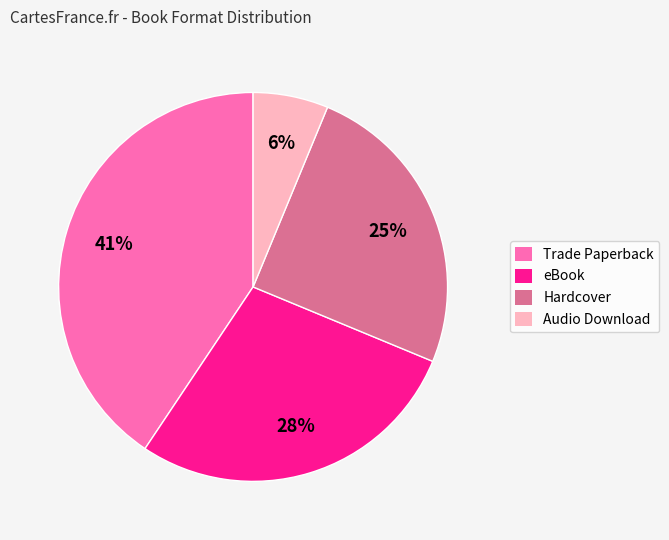

What is the largest slice in the pie chart?

Trade Paperback